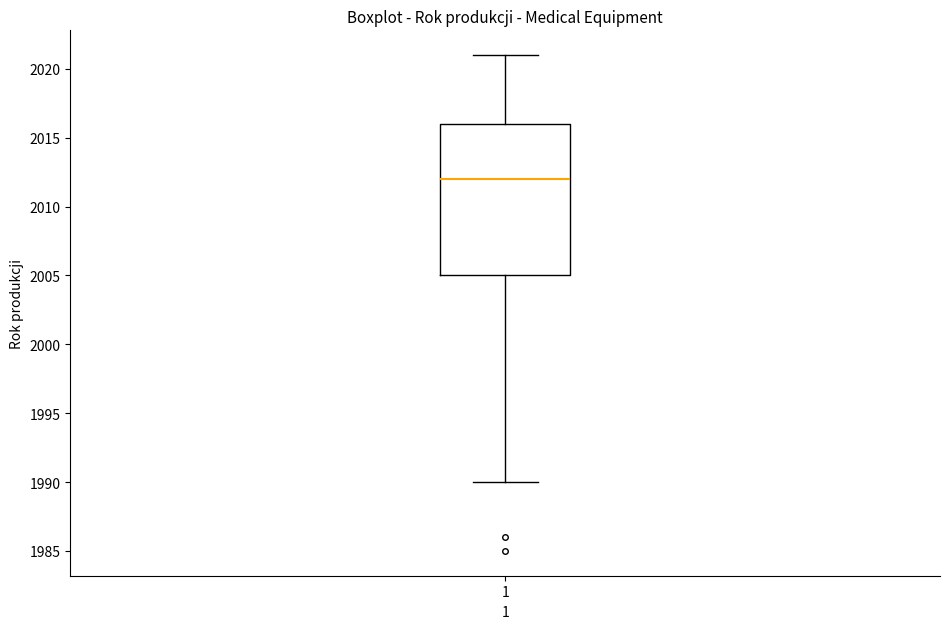

Transcribe this box plot: give where the median line is, the range the box spans, and where the two whiskers end, as read against the y-axis. The values are not printed on the chart, so give them approximately, as read against the axis.

median 2012, box 2005 to 2016, whiskers 1990 to 2021